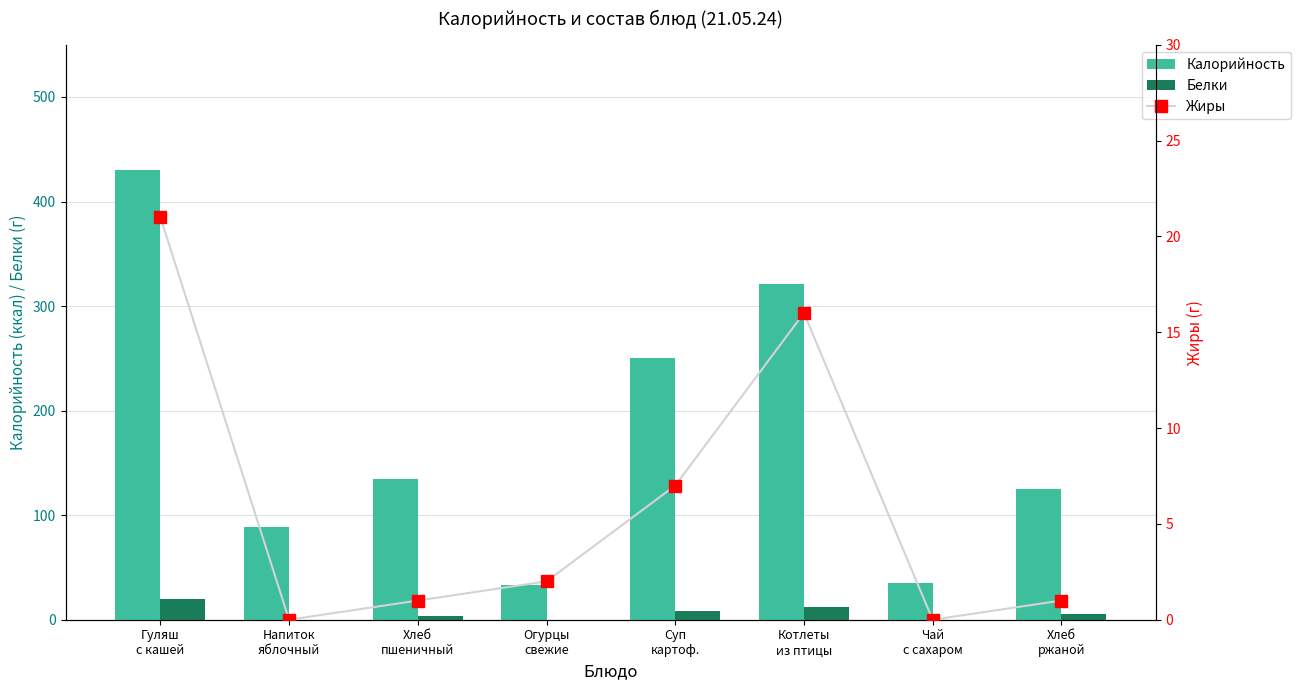

What is the sum of all Жиры values?

48